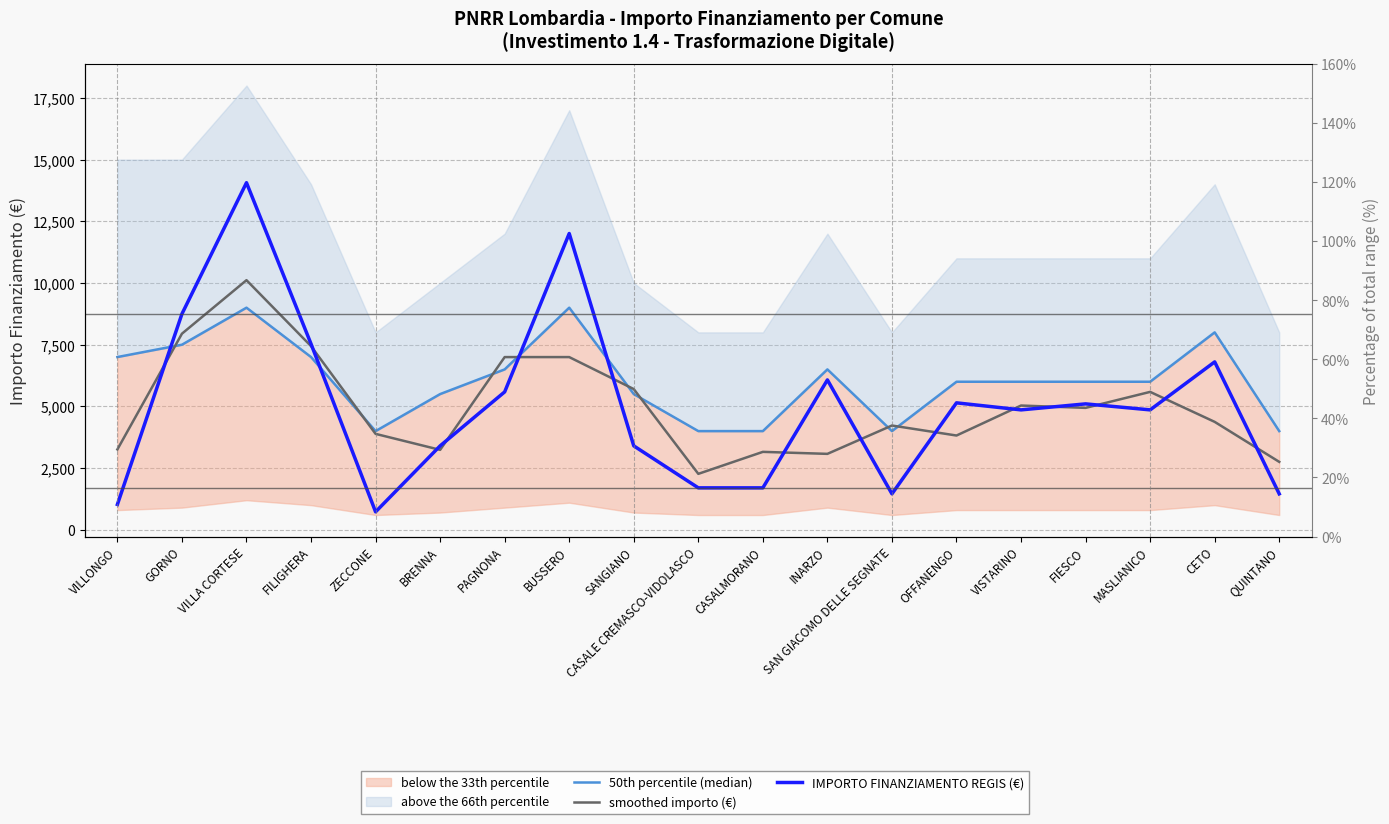

In IMPORTO FINANZIAMENTO REGIS (€), how many points are lower than both neighbors (excluding endpoints)?

4